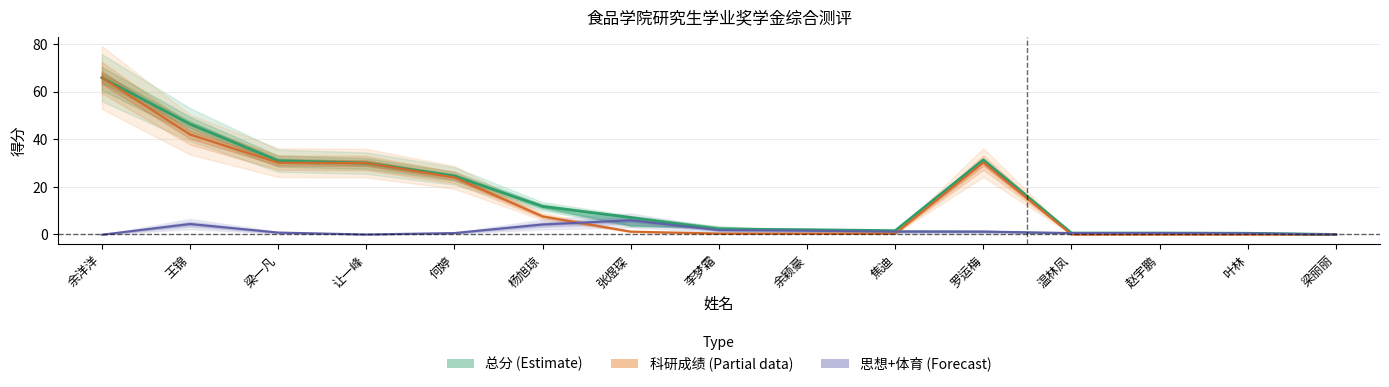

The value of 总分 (Estimate) at 余洋洋 is 65.9. True or false?

True